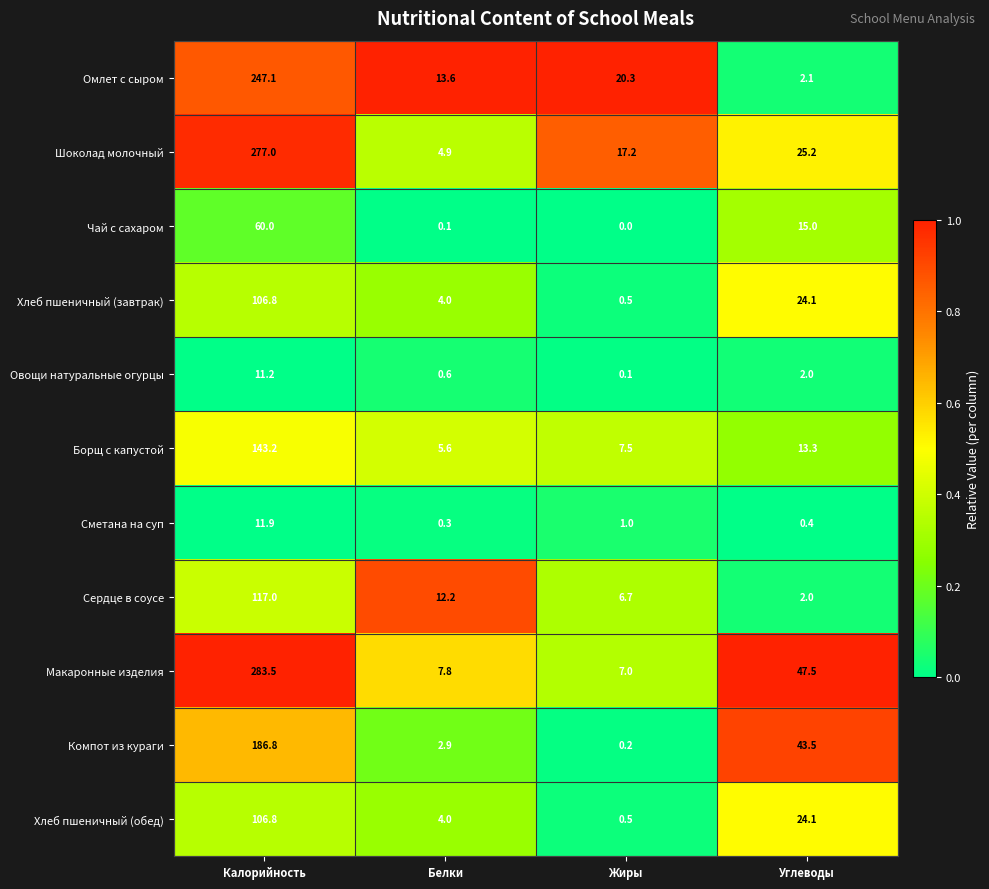

At which label does Шоколад молочный first exceed 25?

Калорийность